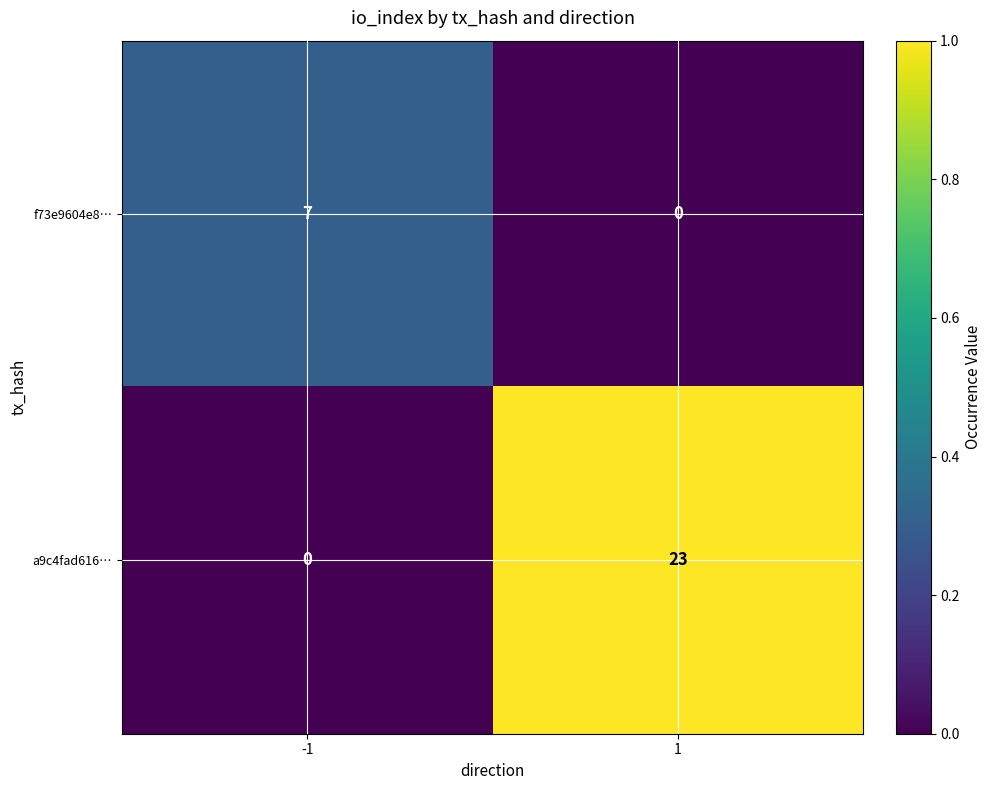

Rank the series by their average value, from highest to lowest.

a9c4fad616…, f73e9604e8…